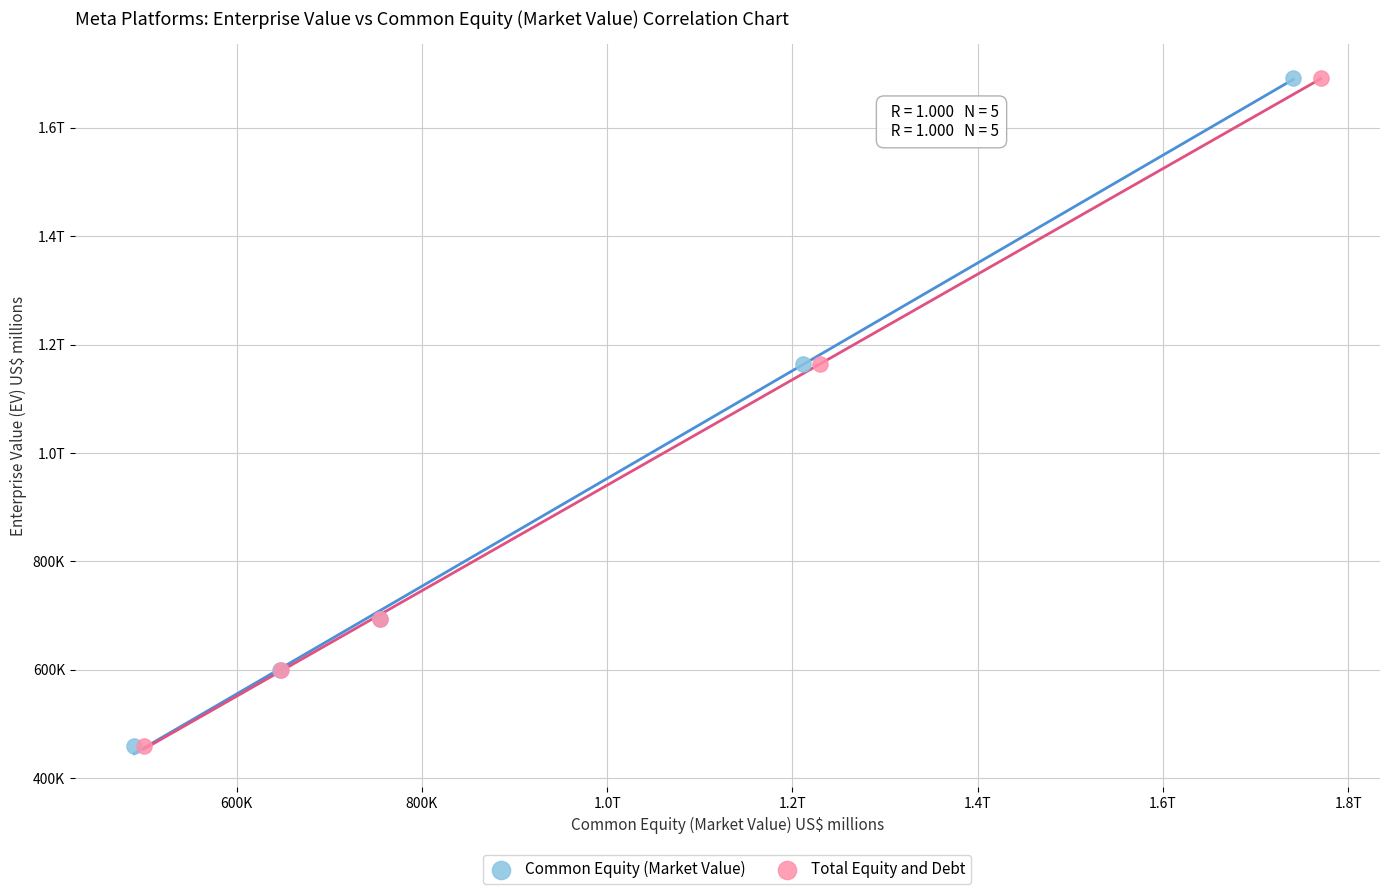

What are all the series names shown in the legend?

Common Equity (Market Value), Total Equity and Debt